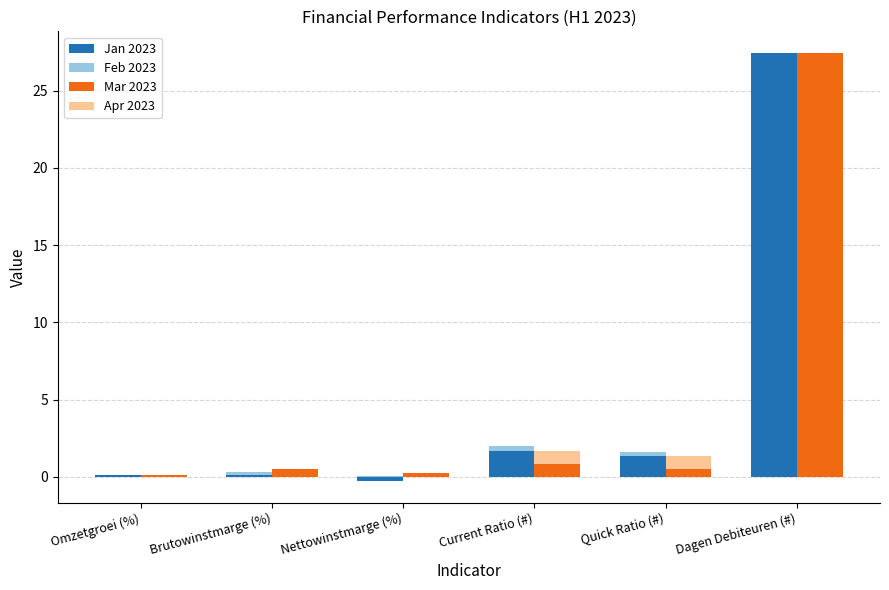

At which category is the sum across all series the highest?

Dagen Debiteuren (#)